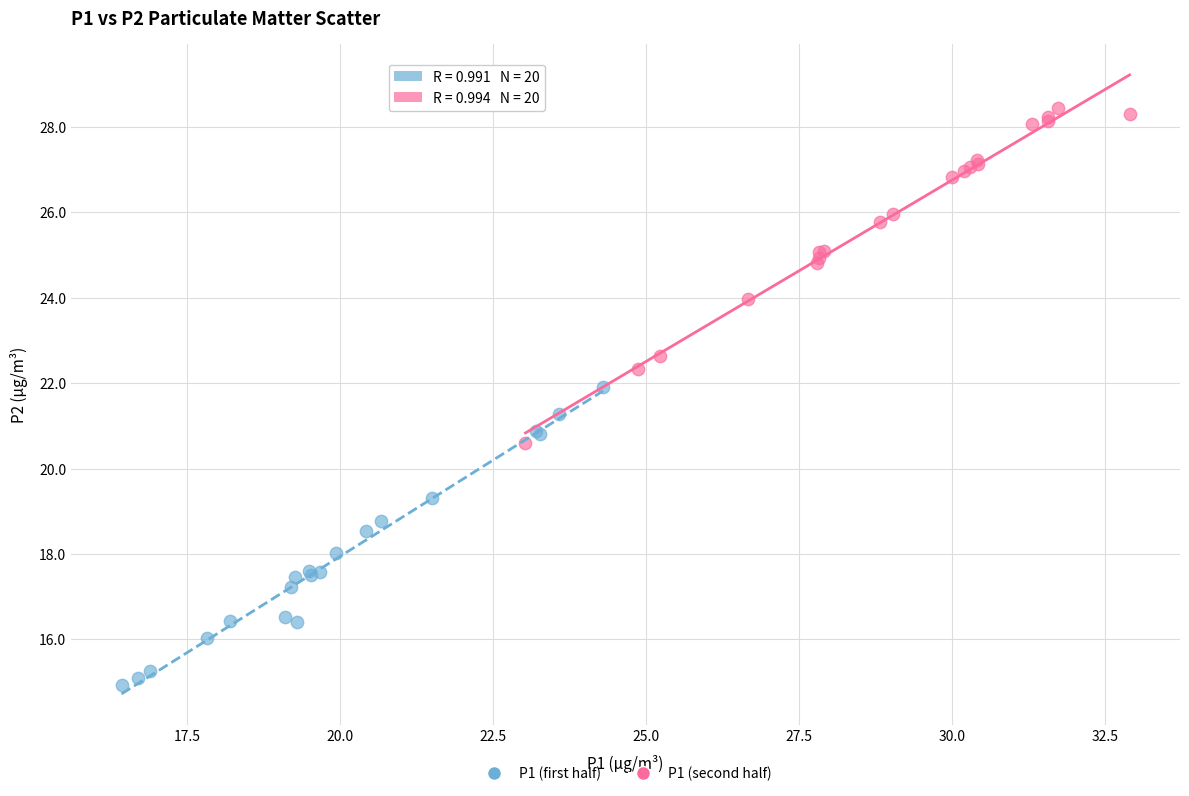

Which series reaches the maximum Y coordinate?

P1 (second half)